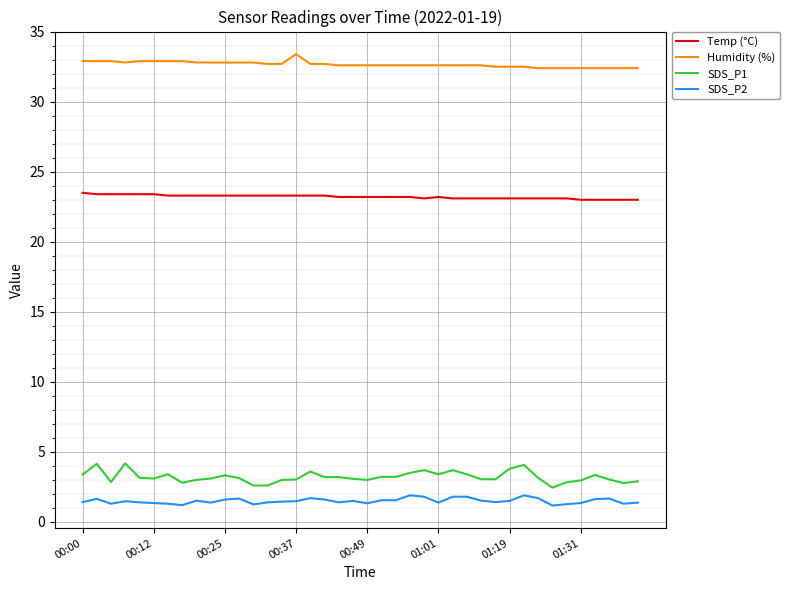

True or false: Humidity (%) and SDS_P2 cross at least once.

False